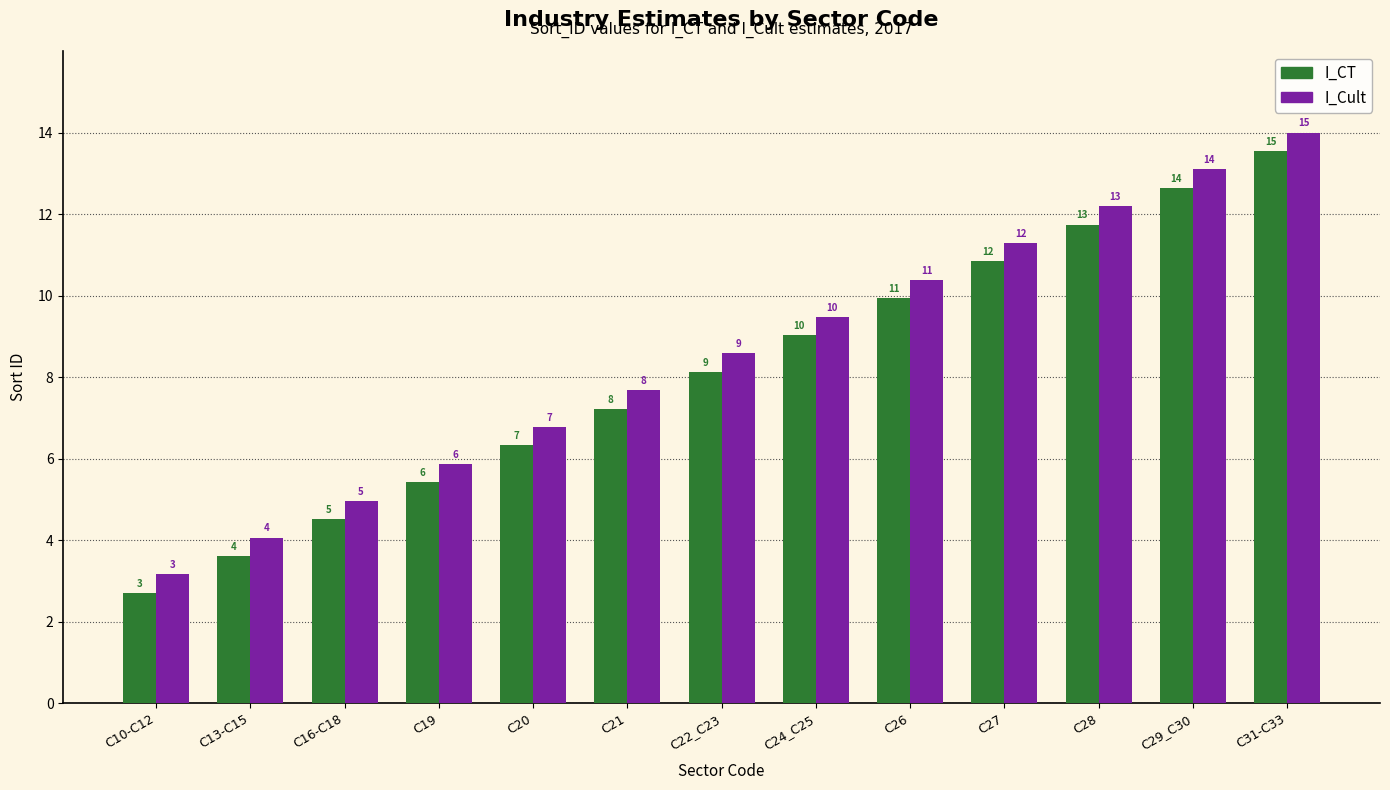

How many groups of bars are there?

13